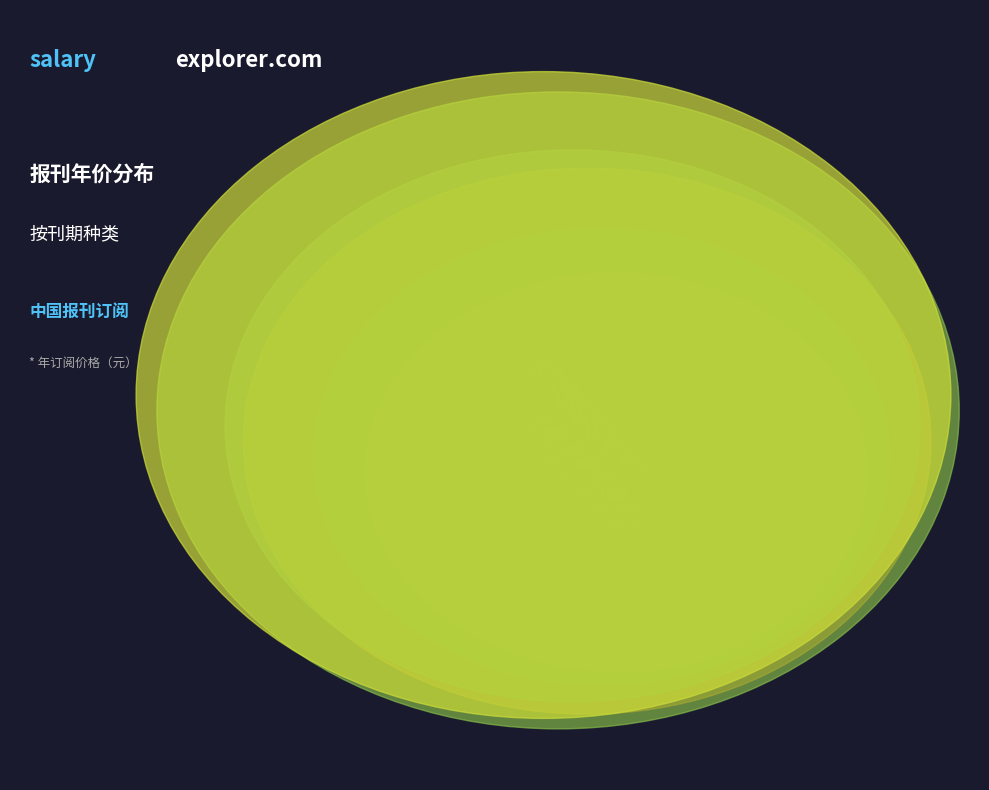

Count the number of slices in the pie.

7